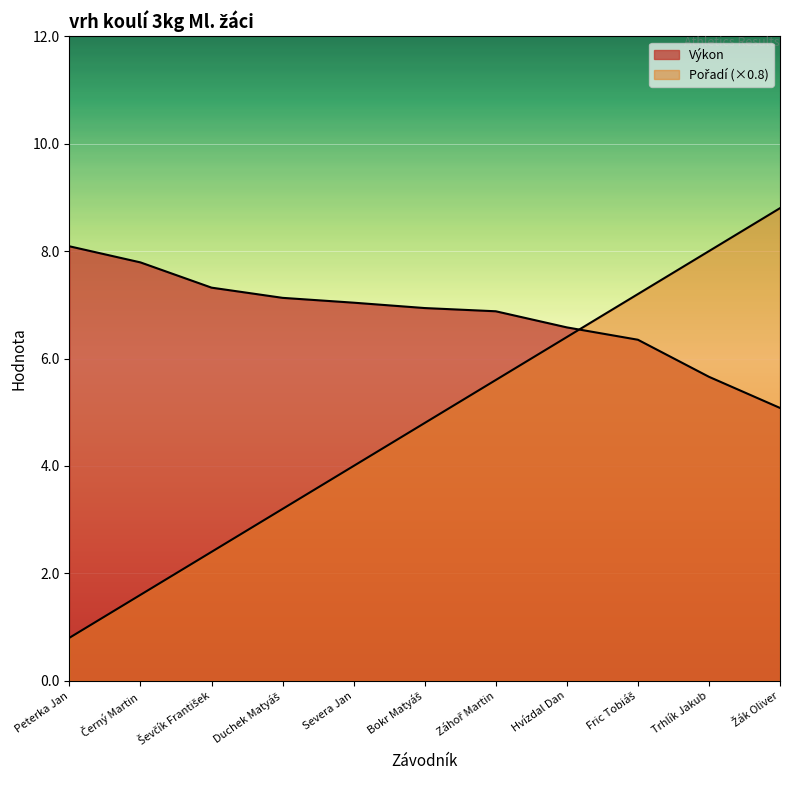

Is it true that Výkon equals 6.9 at Bokr Matyáš?

True